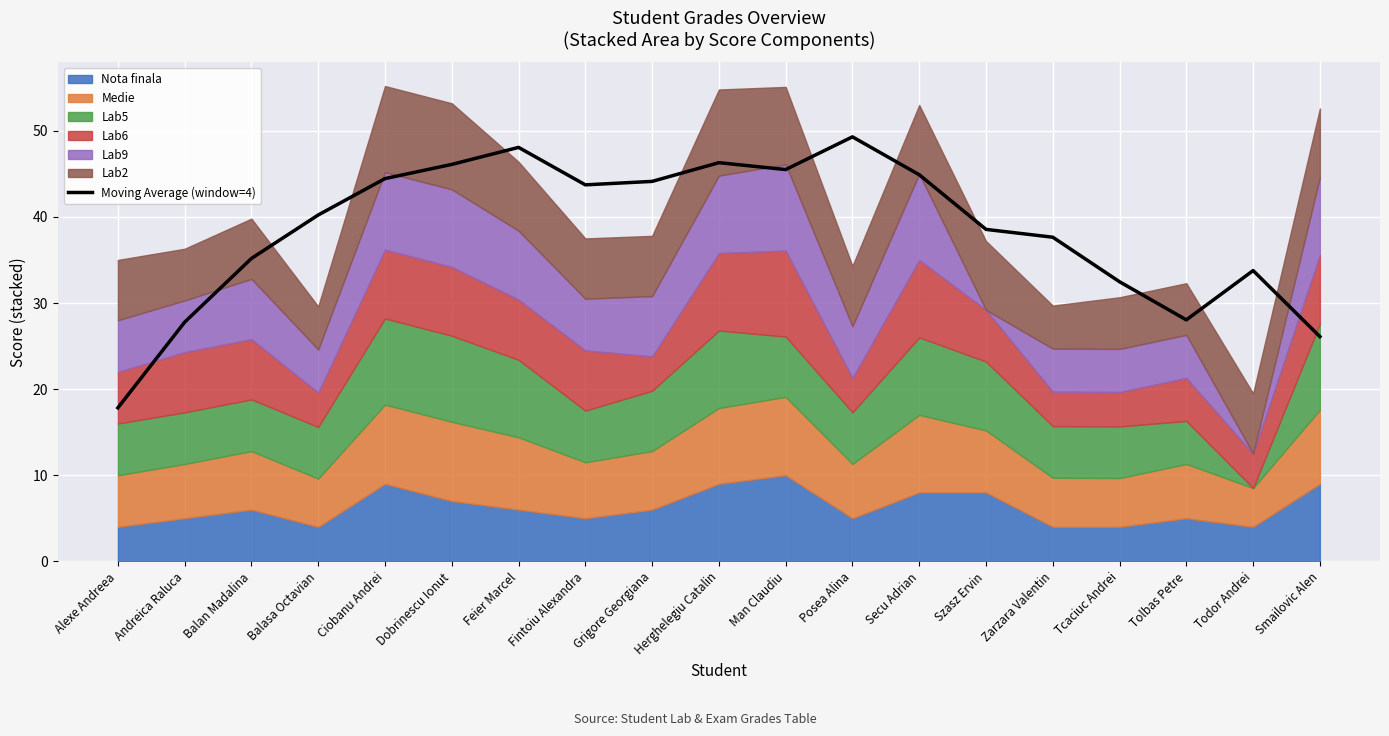

Reading left to right, what are all the values shown in this chart?

Alexe Andreea=17.8	Andreica Raluca=27.8	Balan Madalina=35.2	Balasa Octavian=40.2	Ciobanu Andrei=44.5	Dobrinescu Ionut=46.1	Feier Marcel=48.1	Fintoiu Alexandra=43.7	Grigore Georgiana=44.1	Herghelegiu Catalin=46.3	Man Claudiu=45.5	Posea Alina=49.3	Secu Adrian=44.9	Szasz Ervin=38.5	Zarzara Valentin=37.6	Tcaciuc Andrei=32.5	Tolbas Petre=28.0	Todor Andrei=33.8	Smailovic Alen=26.1